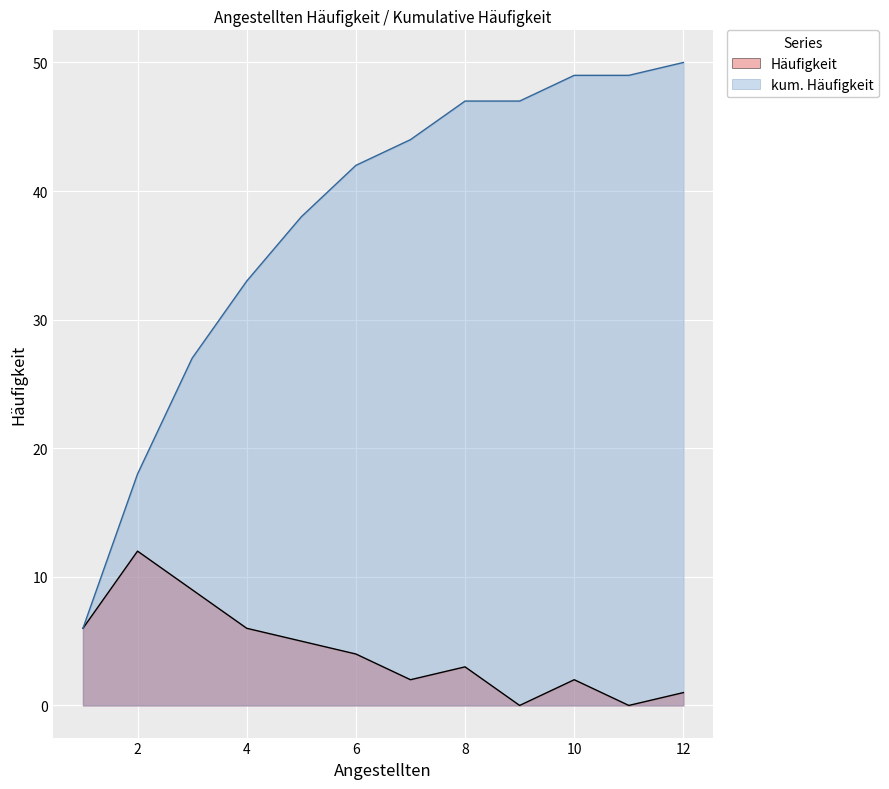

Does the chart display data point markers on the line(s)?

No